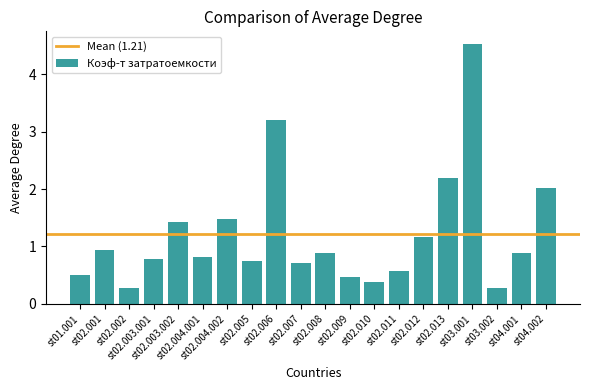

Reading left to right, what are all the values shown in this chart?

st01.001=0.5	st02.001=0.9	st02.002=0.3	st02.003.001=0.8	st02.003.002=1.4	st02.004.001=0.8	st02.004.002=1.5	st02.005=0.7	st02.006=3.2	st02.007=0.7	st02.008=0.9	st02.009=0.5	st02.010=0.4	st02.011=0.6	st02.012=1.2	st02.013=2.2	st03.001=4.5	st03.002=0.3	st04.001=0.9	st04.002=2.0